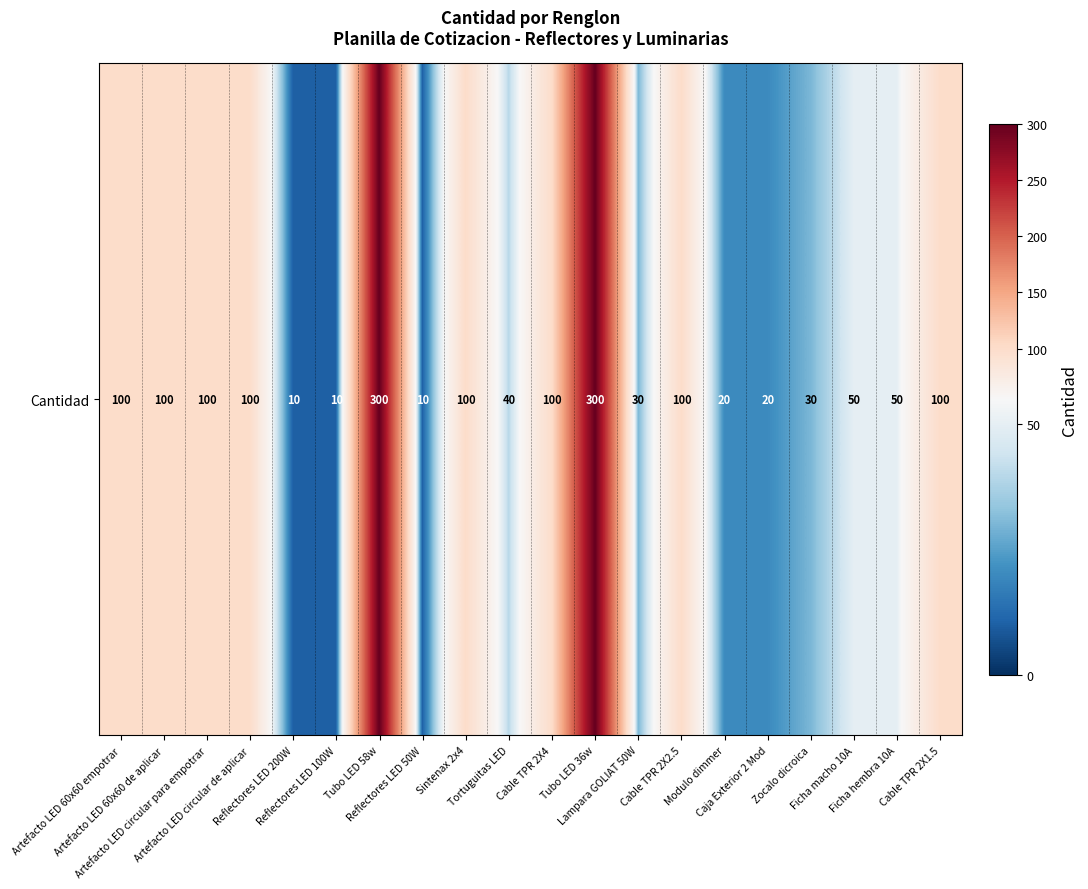

True or false: the data shows 18 at Reflectores LED 200W.

False